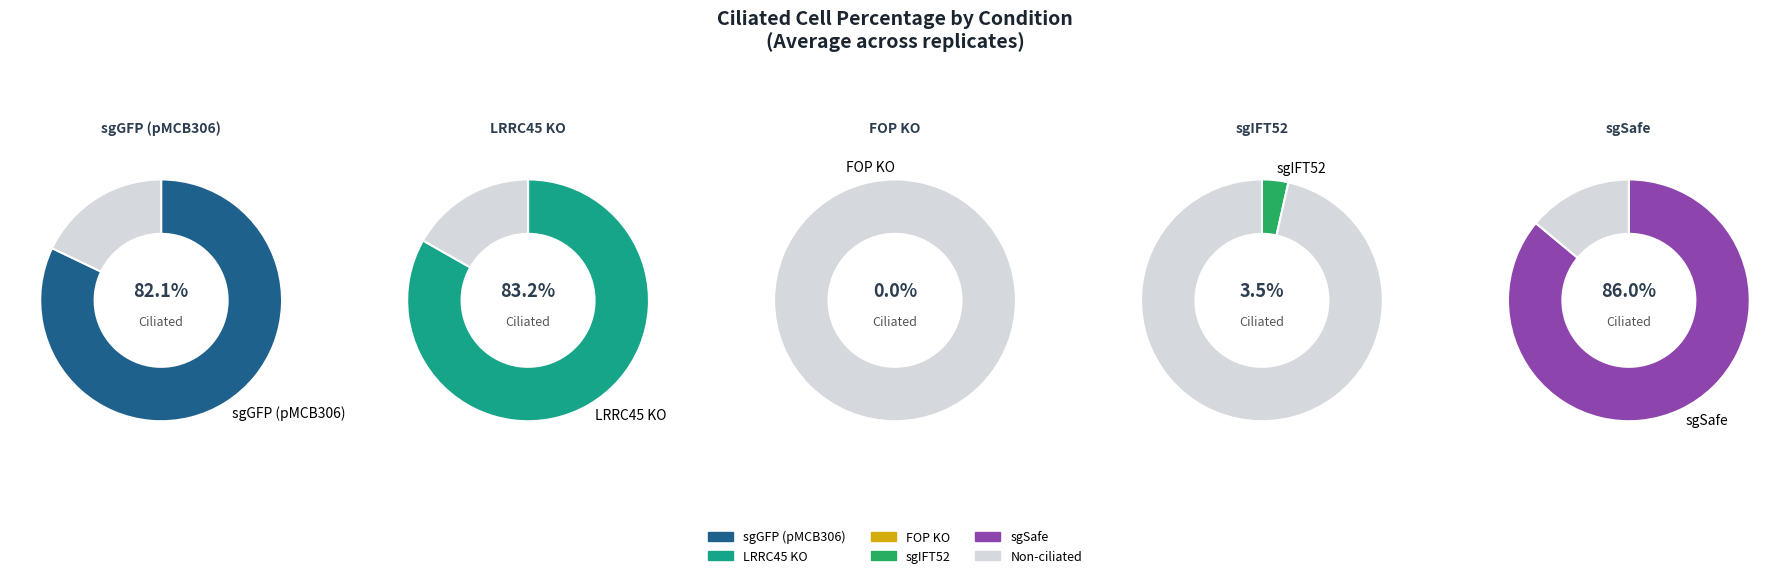

Which series changed the most between 1 and 2?

LRRC45 KO